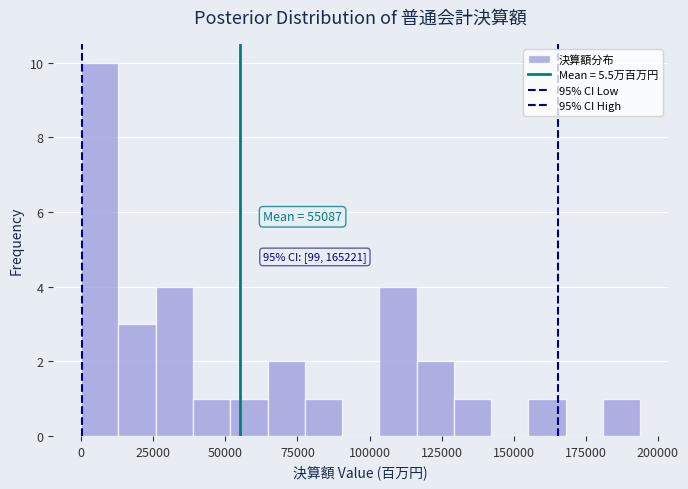

Read against the x-axis, roughly where is the centre of the tallest bar?

5000